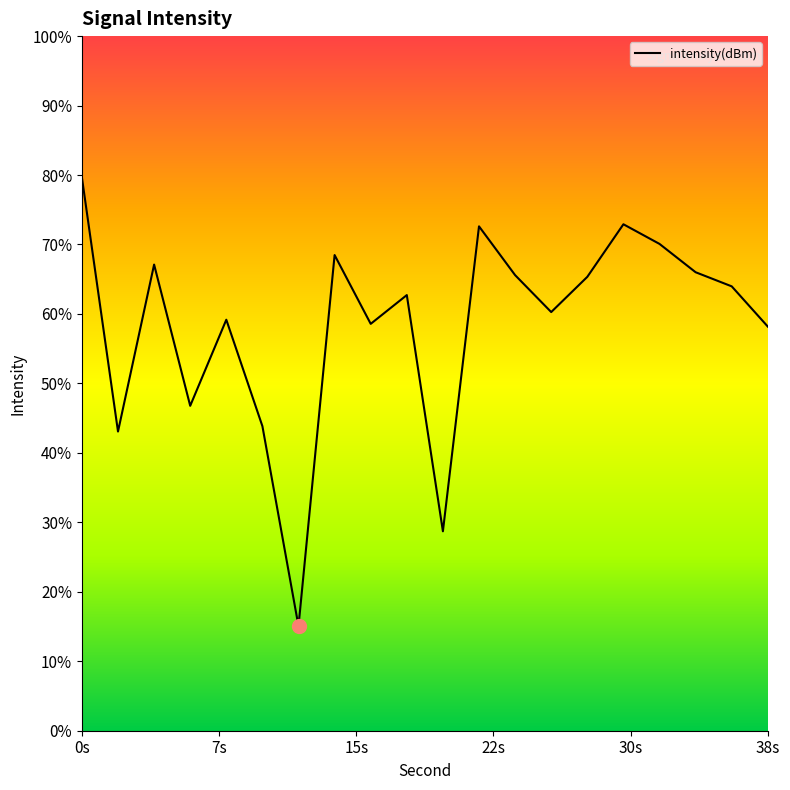

How many points are higher than both their immediate neighbors (excluding endpoints)?

6